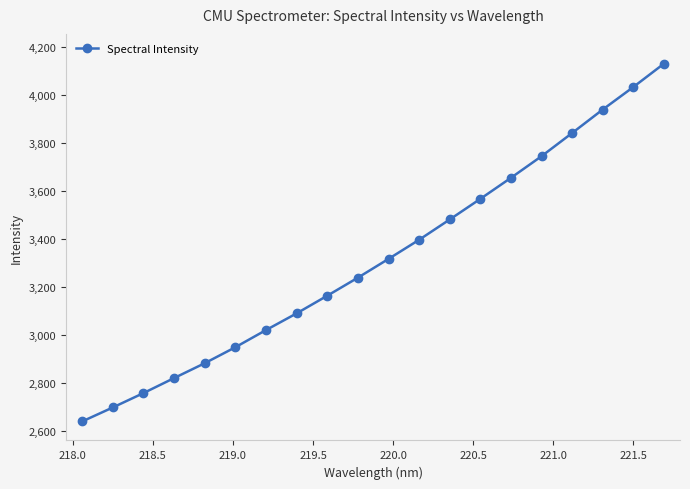

What is the value of the 2nd point from the left?

2698.1